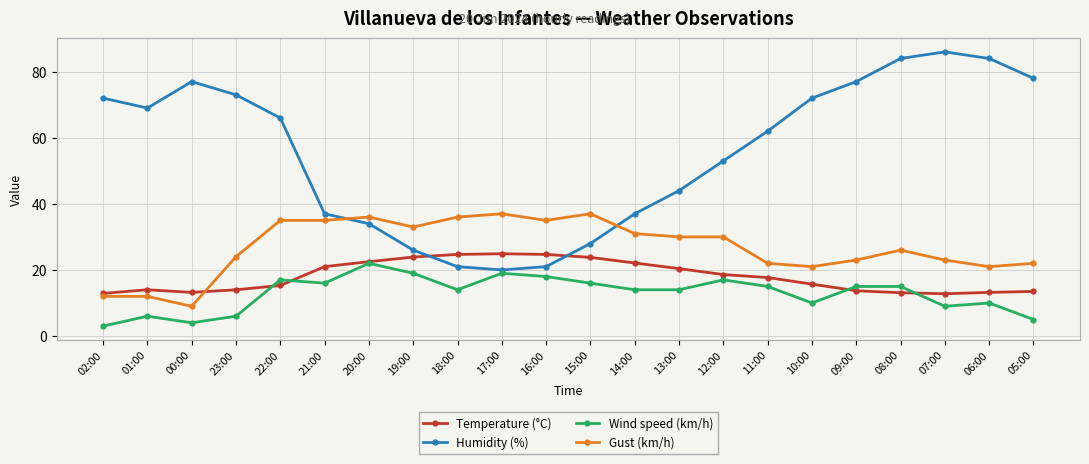

Count the number of categories in the chart.

22